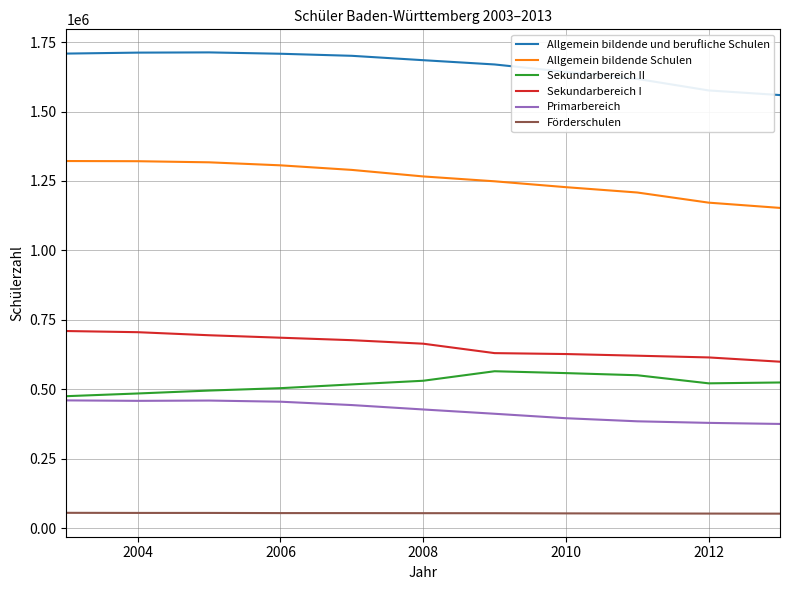

True or false: Sekundarbereich II and Allgemein bildende und berufliche Schulen intersect in this chart.

False